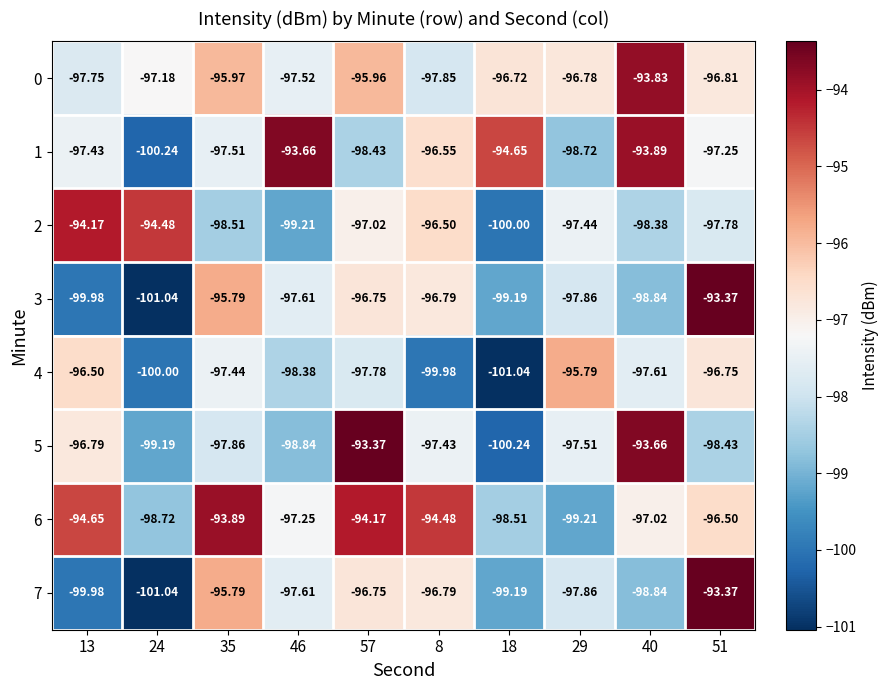

How many series are shown in this chart?

8